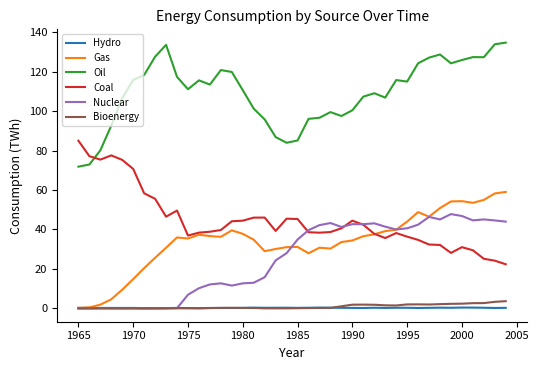

Which series has the largest total across all categories?

Oil